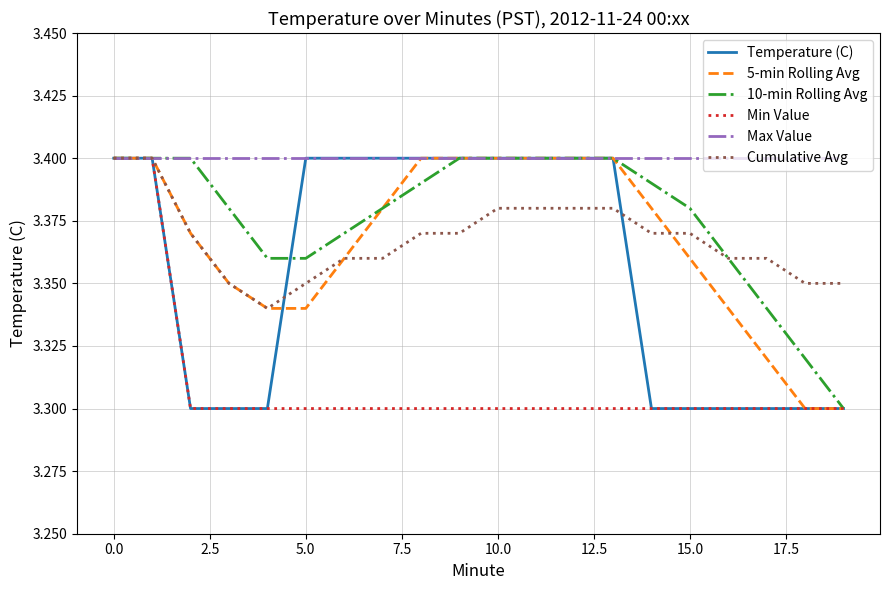

What is the value of the 5-min Rolling Avg point at the 13th from the left?

3.4